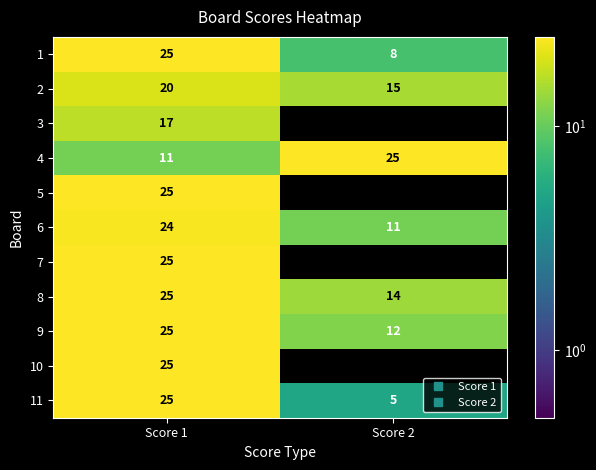

Is it true that 3 equals 8 at Score 2?

False